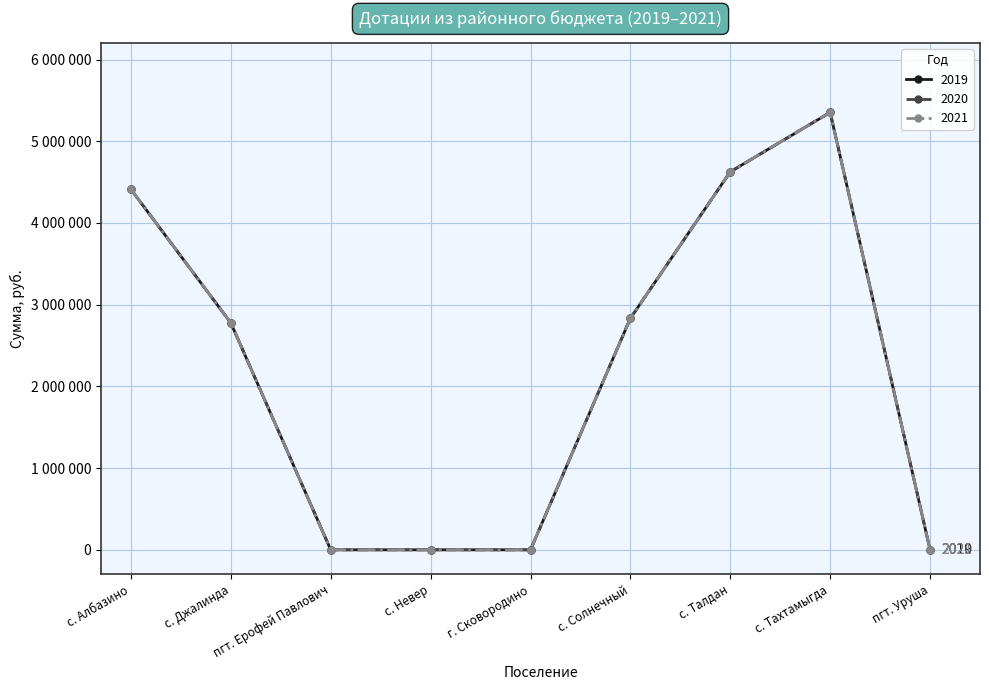

True or false: 2019 and 2021 cross at least once.

False